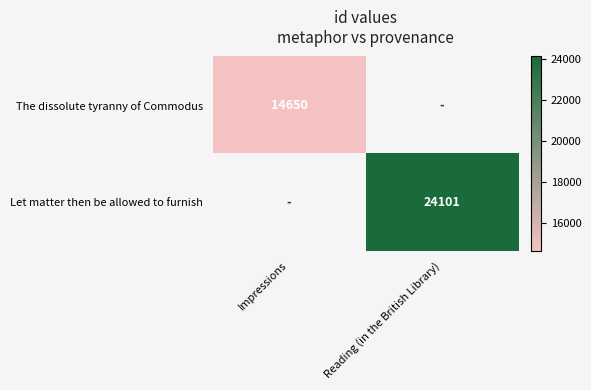

List the labels in order of The dissolute tyranny of Commodus value, smallest first.

Impressions, Reading (in the British Library)